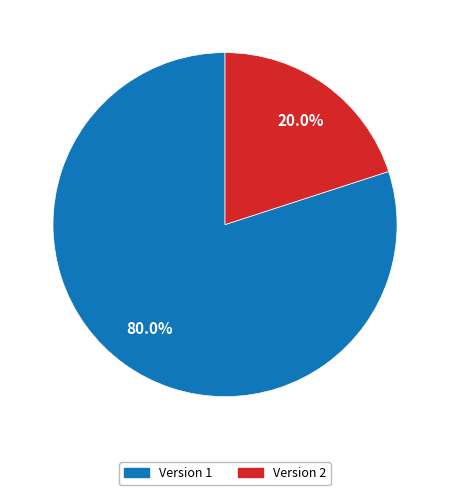

Does any single category account for the majority?

Yes